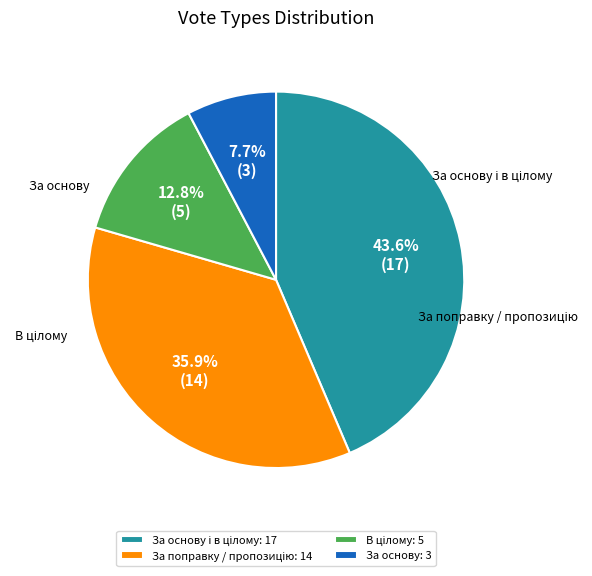

What portion of the pie excludes За поправку / пропозицію?

64.1%